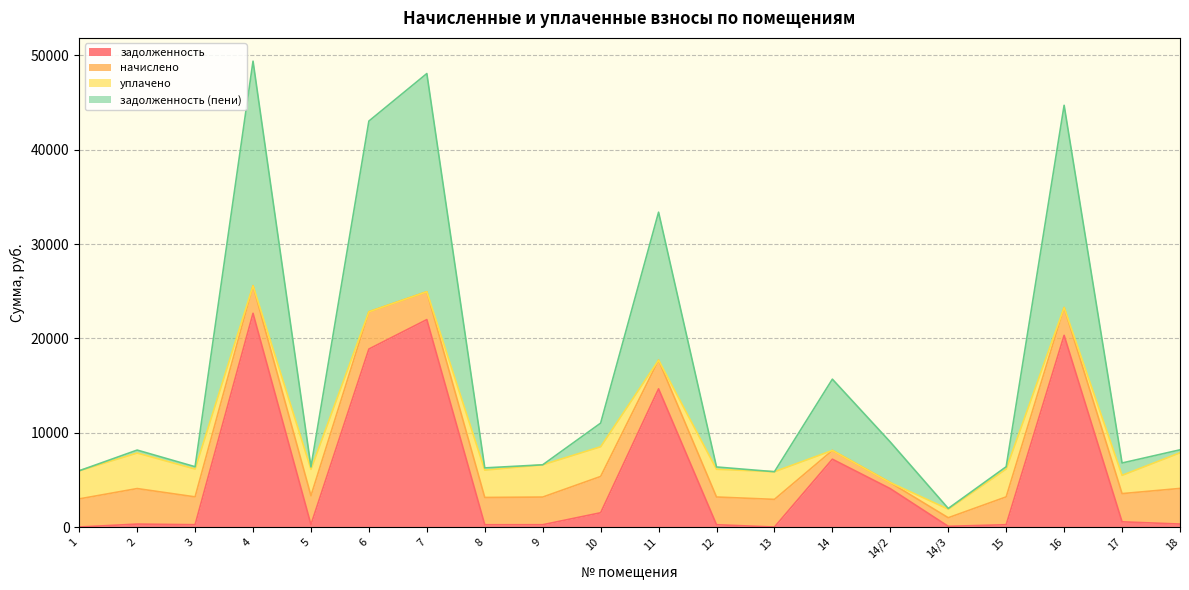

Which series changed the most between 4 and 14/3?

задолженность (пени)